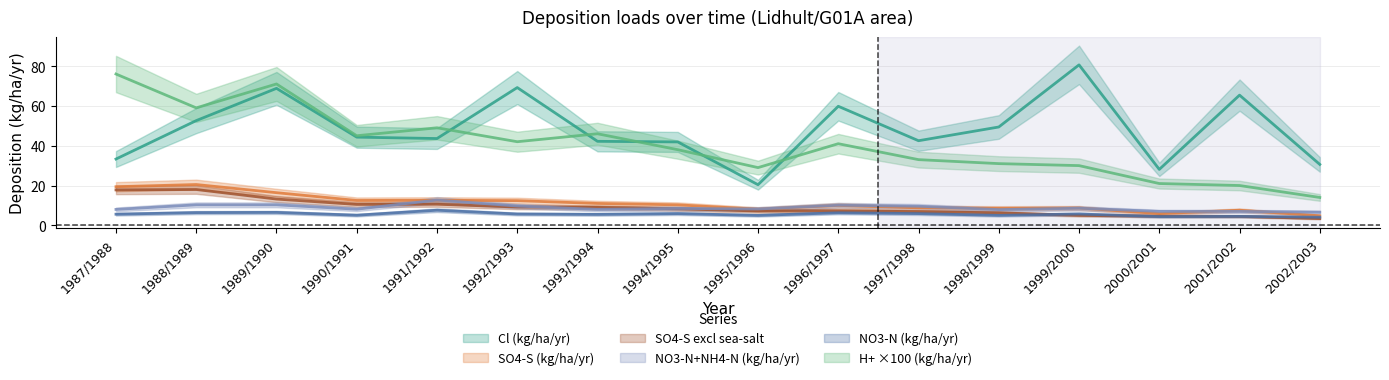

True or false: SO4-S excl sea-salt and NO3-N (kg/ha/yr) intersect in this chart.

True